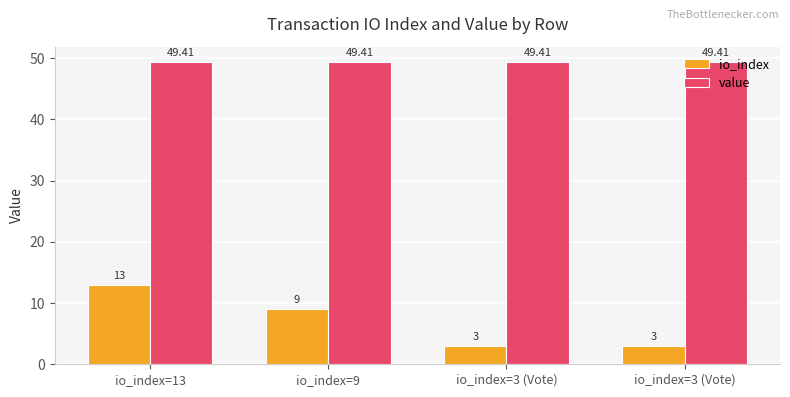

Reading right to left, extract all data points from this chart.

io_index: 3.0	3.0	9.0	13.0
value: 49.4	49.4	49.4	49.4